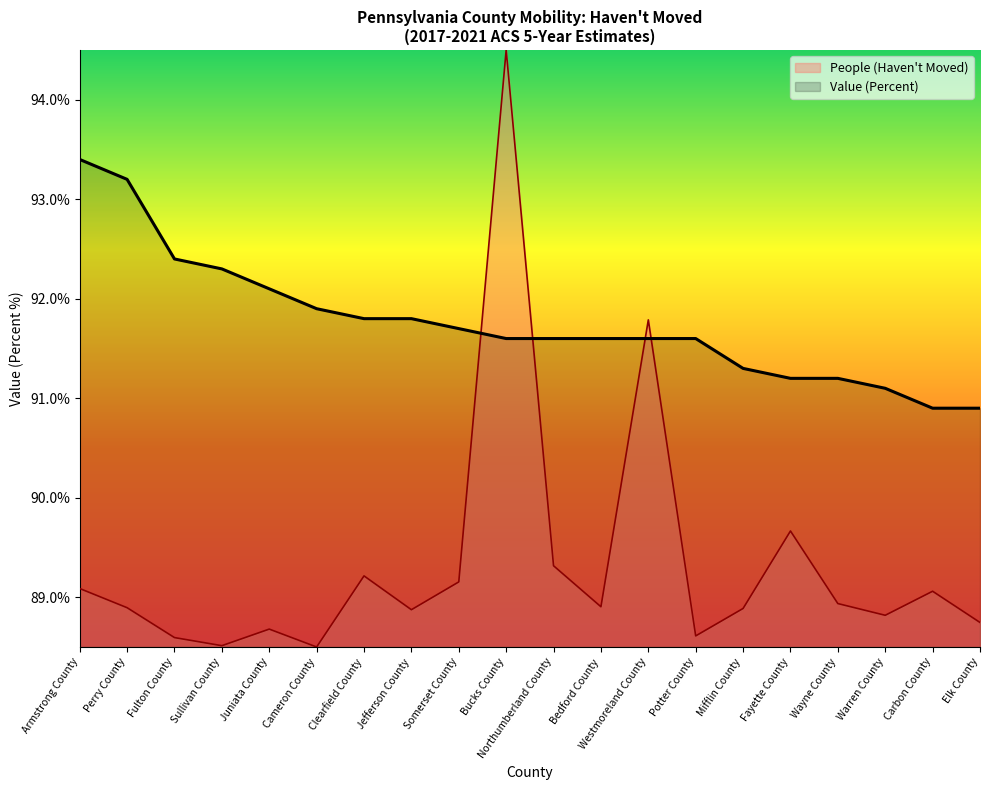

True or false: Value (Percent) has more than 0 interior local peaks.

False